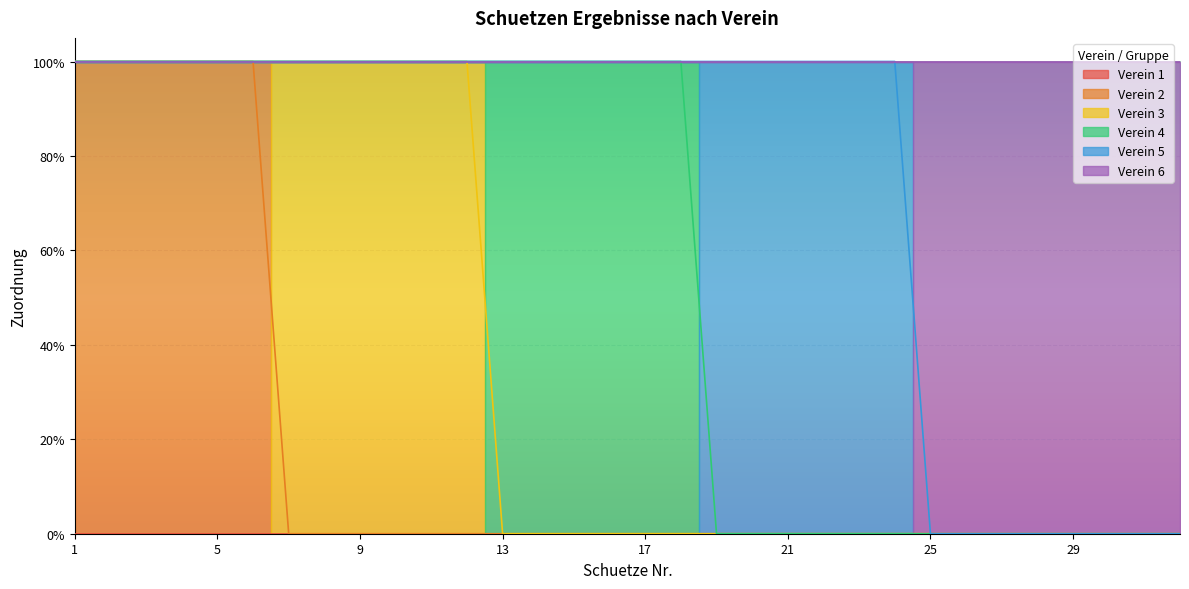

Which category has the highest value in the Verein 4 series?

13